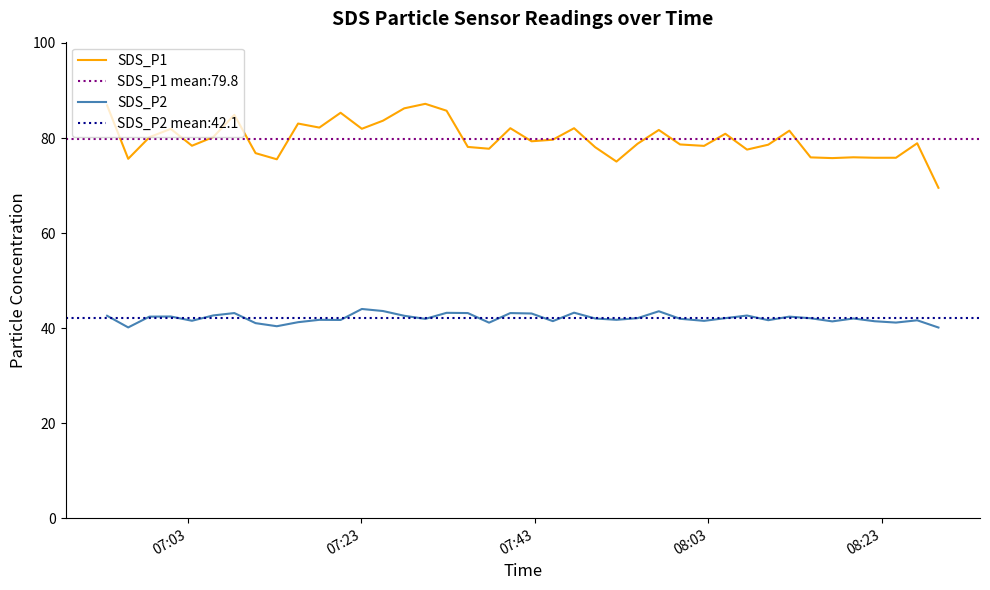

What is the minimum value for SDS_P1?

69.5